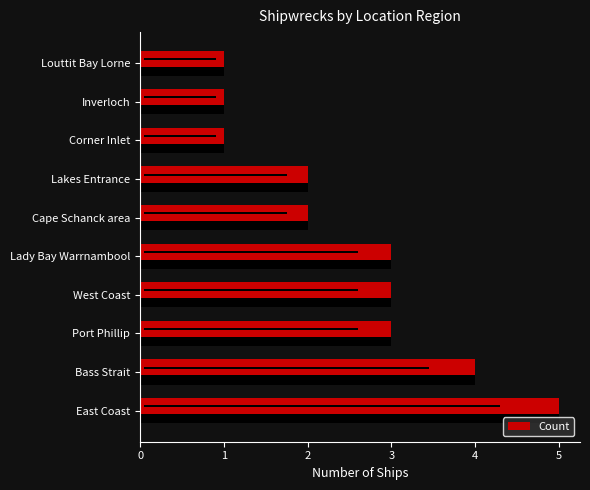

What is the difference between the maximum and second lowest values?

4